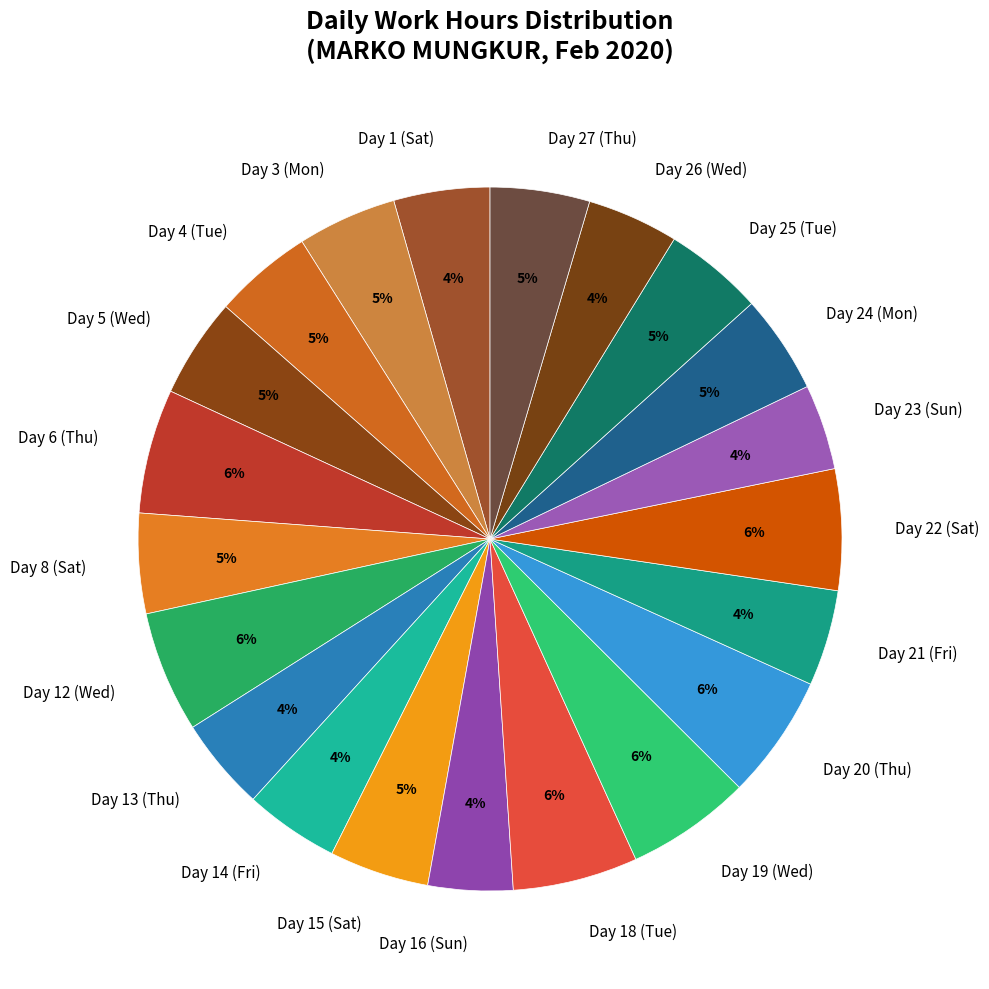

Does any single category account for the majority?

No